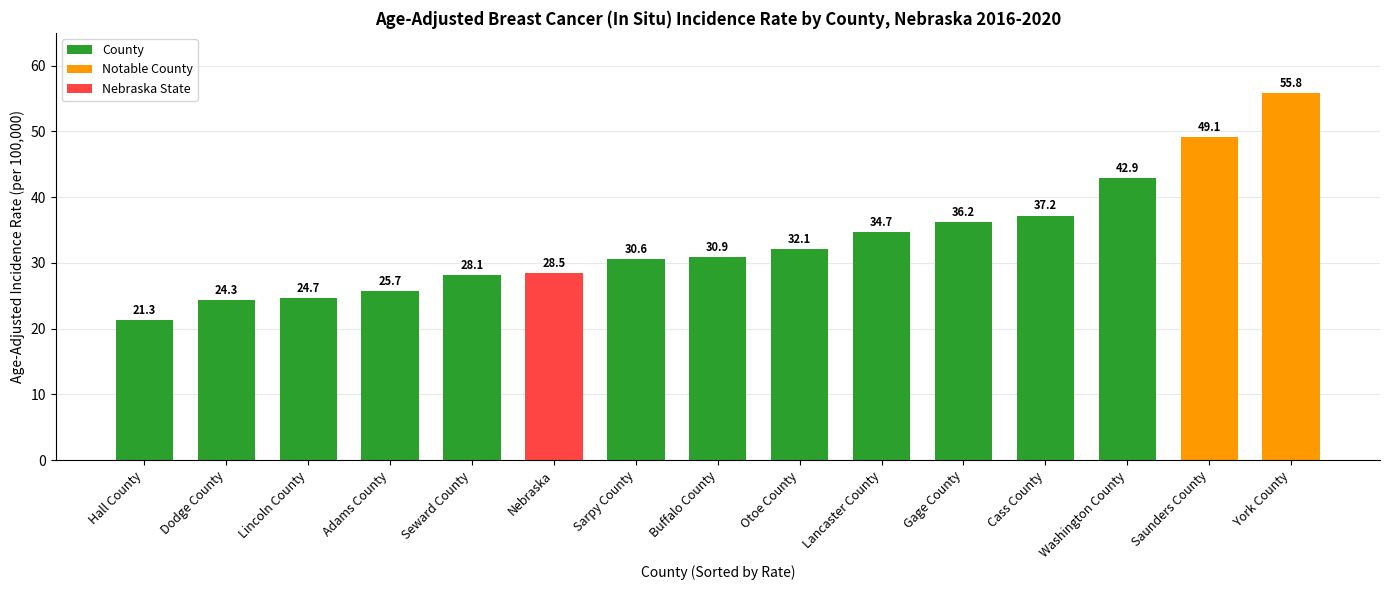

How many series are shown in this chart?

1